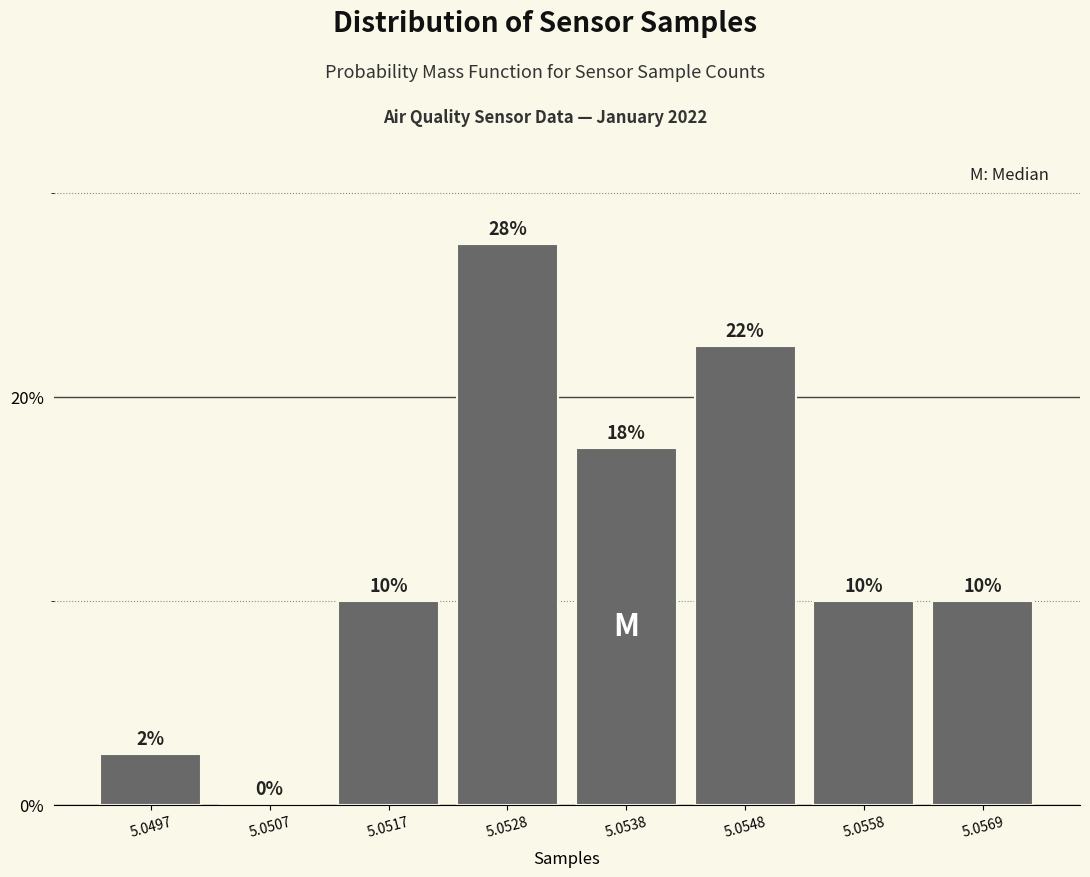

What is the sum of all values?

100.0